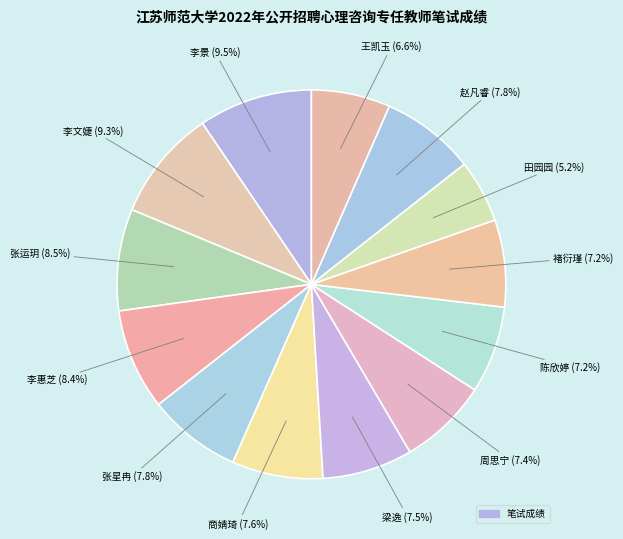

How many slices are in this pie chart?

13